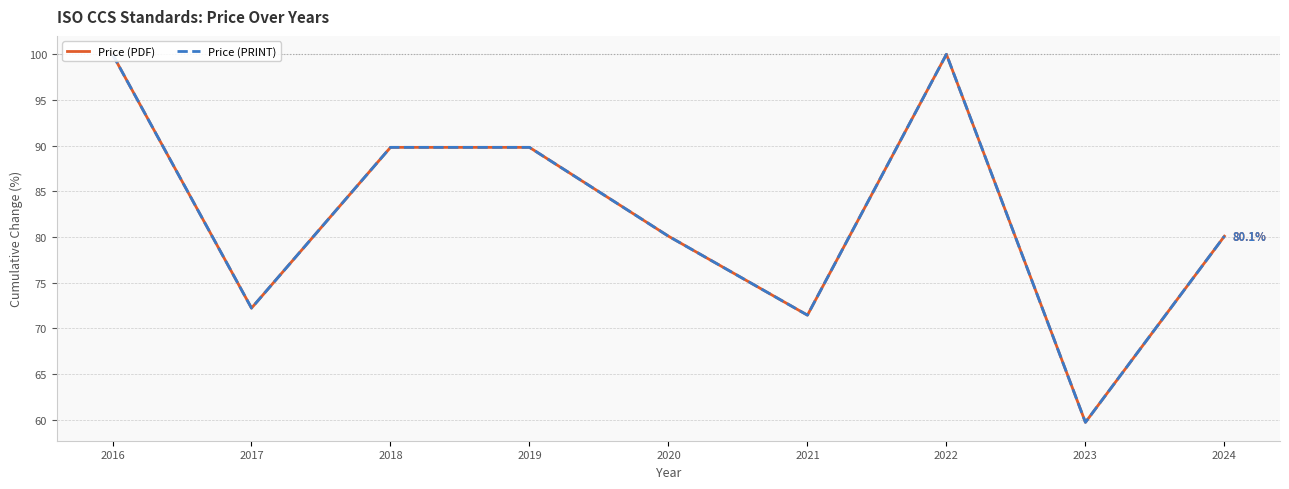

Reading right to left, extract all data points from this chart.

Price (PDF): 2024=80.1	2023=59.7	2022=100.0	2021=71.5	2020=80.1	2019=89.8	2018=89.8	2017=72.2	2016=100.0
Price (PRINT): 2024=80.1	2023=59.7	2022=100.0	2021=71.5	2020=80.1	2019=89.8	2018=89.8	2017=72.2	2016=100.0